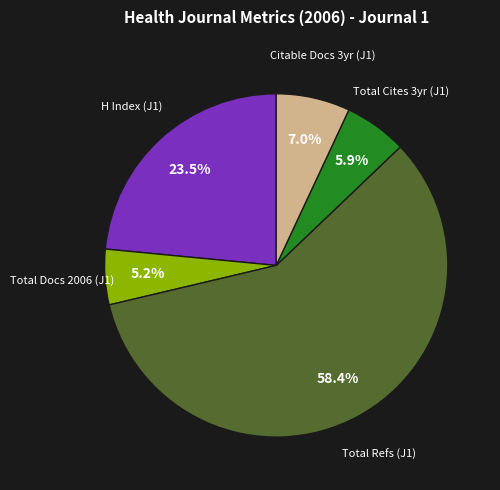

Count the number of slices in the pie.

5